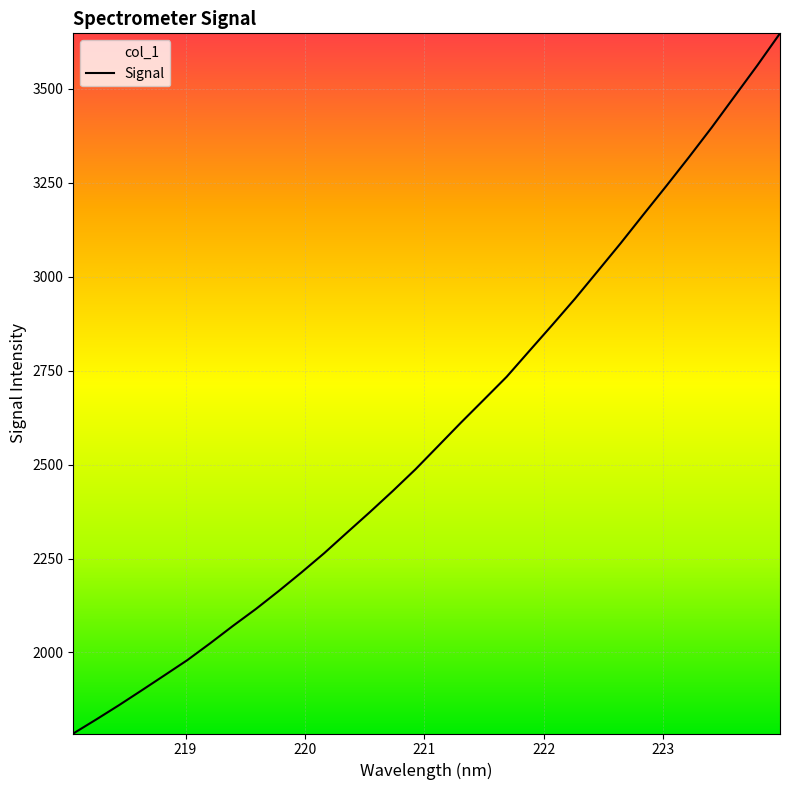

What is the minimum value shown in the chart?

1784.4